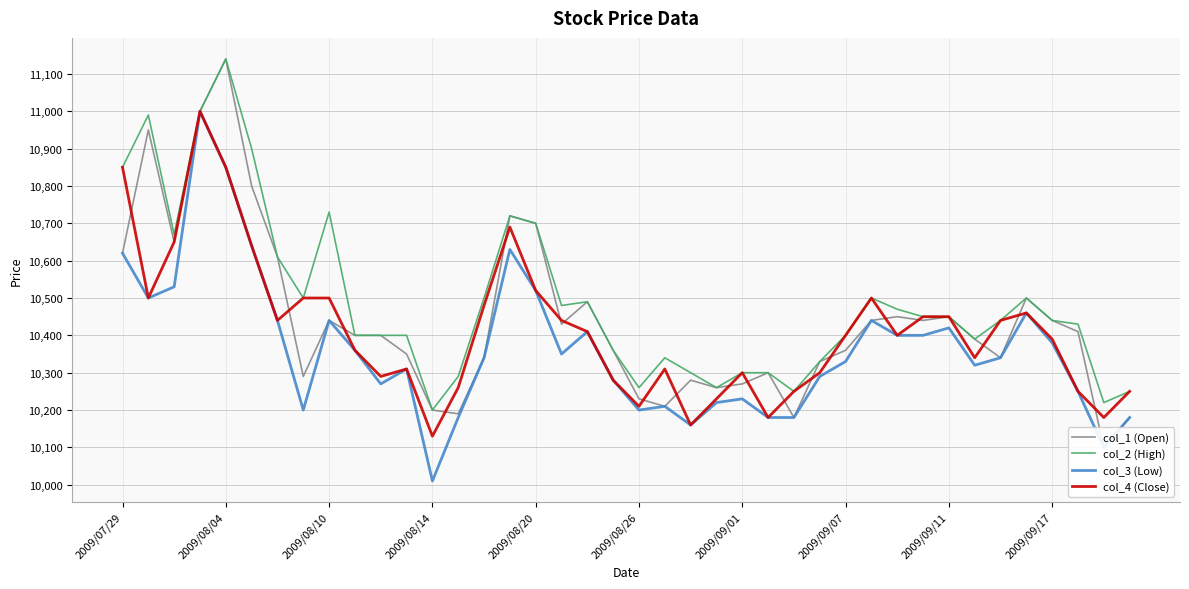

What are all the series names shown in the legend?

col_1 (Open), col_2 (High), col_3 (Low), col_4 (Close)